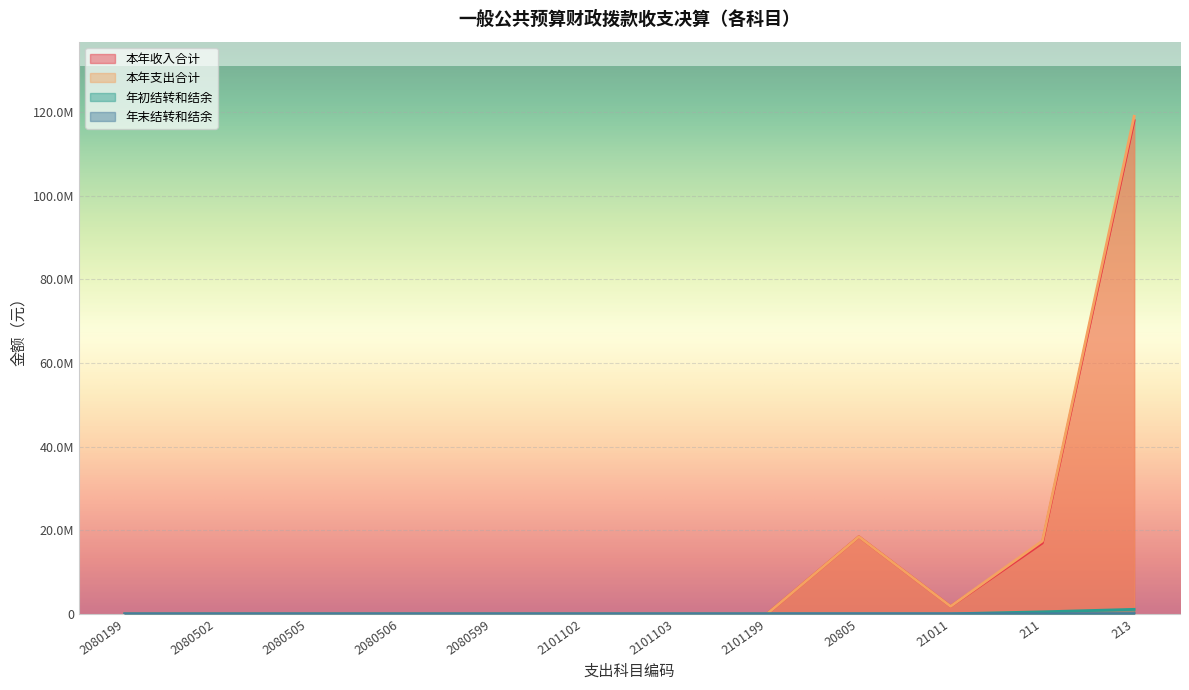

What is the difference between the maximum and minimum values in the 年末结转和结余 series?

50000.0